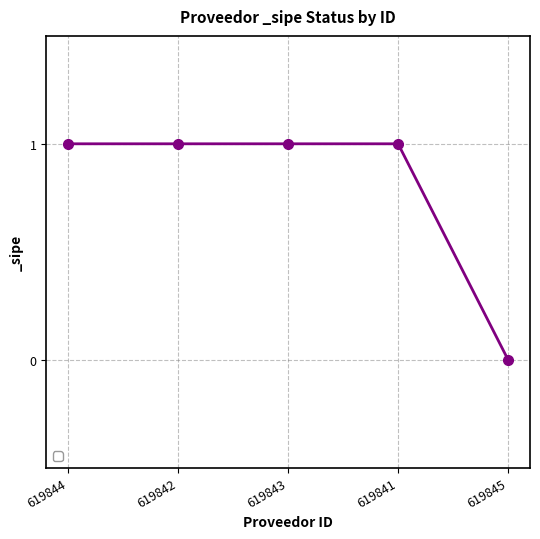

What is the ratio of the value at 619844 to the value at 619841?

1.0